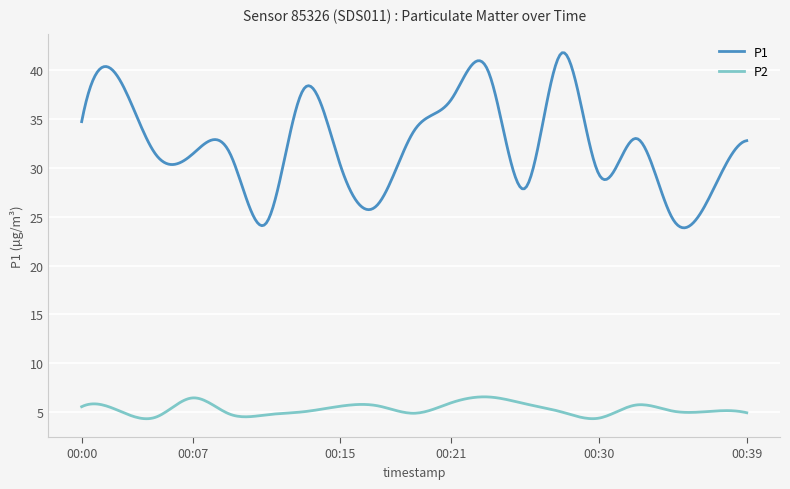

True or false: P1 and P2 cross at least once.

False